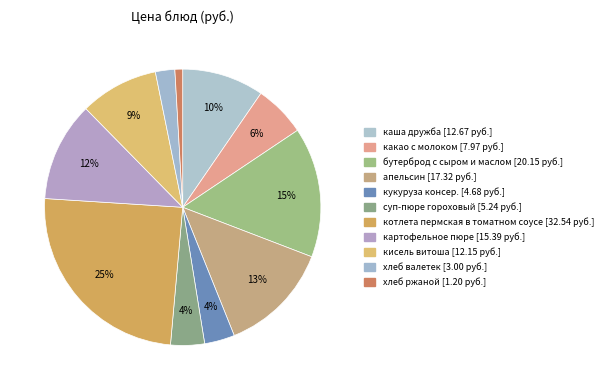

How many segments does this pie chart have?

11